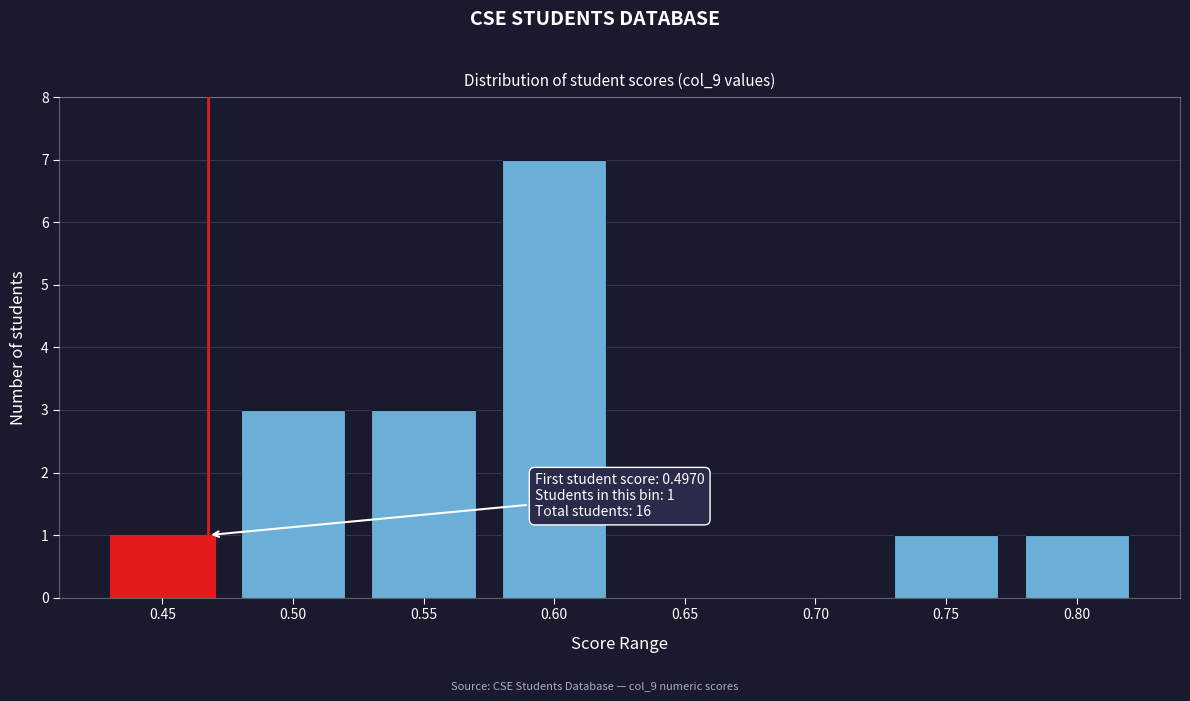

Reading left to right, list all the values displayed in this chart.

0.45=1	0.50=3	0.55=3	0.60=7	0.65=0	0.70=0	0.75=1	0.80=1